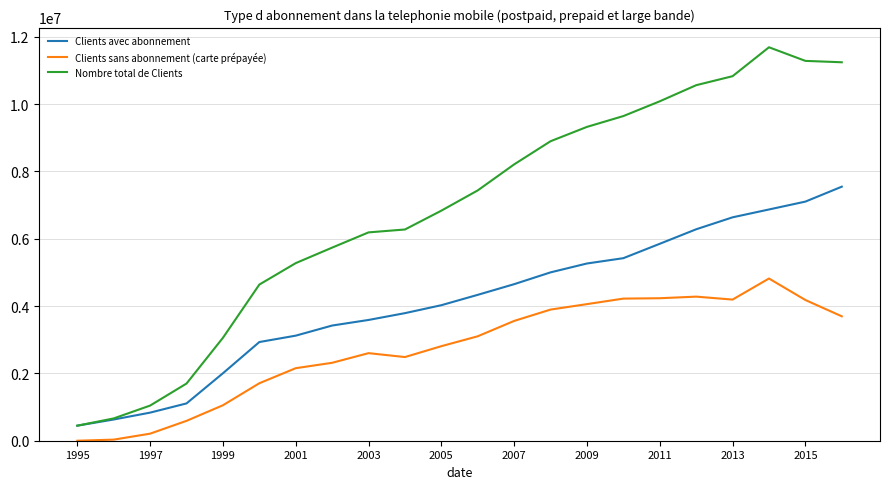

List the series in order of their peak value, highest first.

Nombre total de Clients, Clients avec abonnement, Clients sans abonnement (carte prépayée)